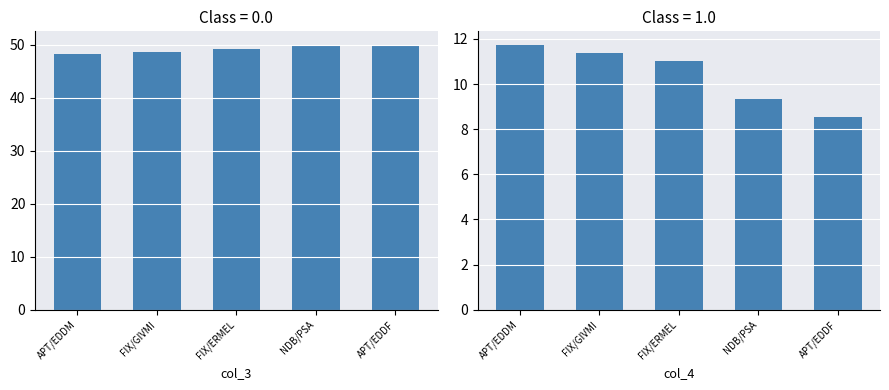

At which category does the chart reach its minimum across all series?

APT/EDDF